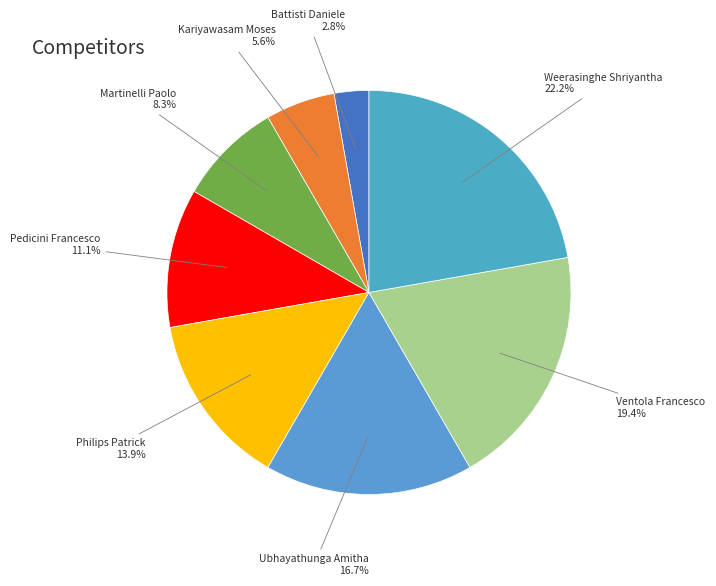

Which slice is the largest?

Weerasinghe Shriyantha